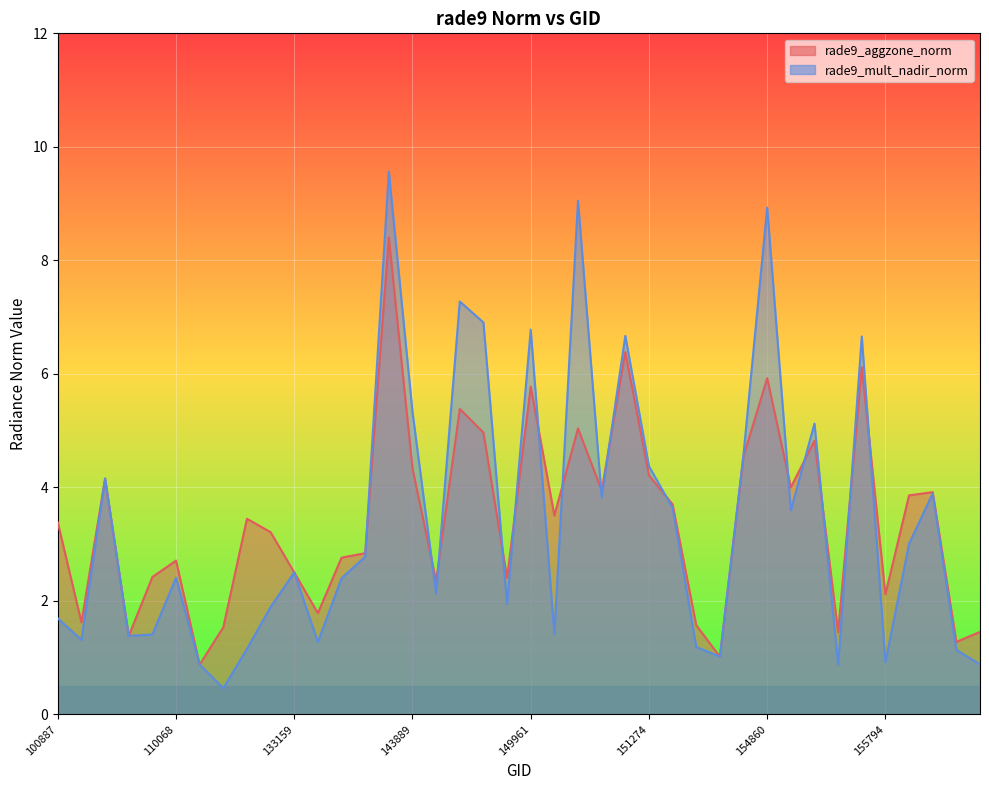

What is the value of the rade9_aggzone_norm point at the 20th from the left?

2.4